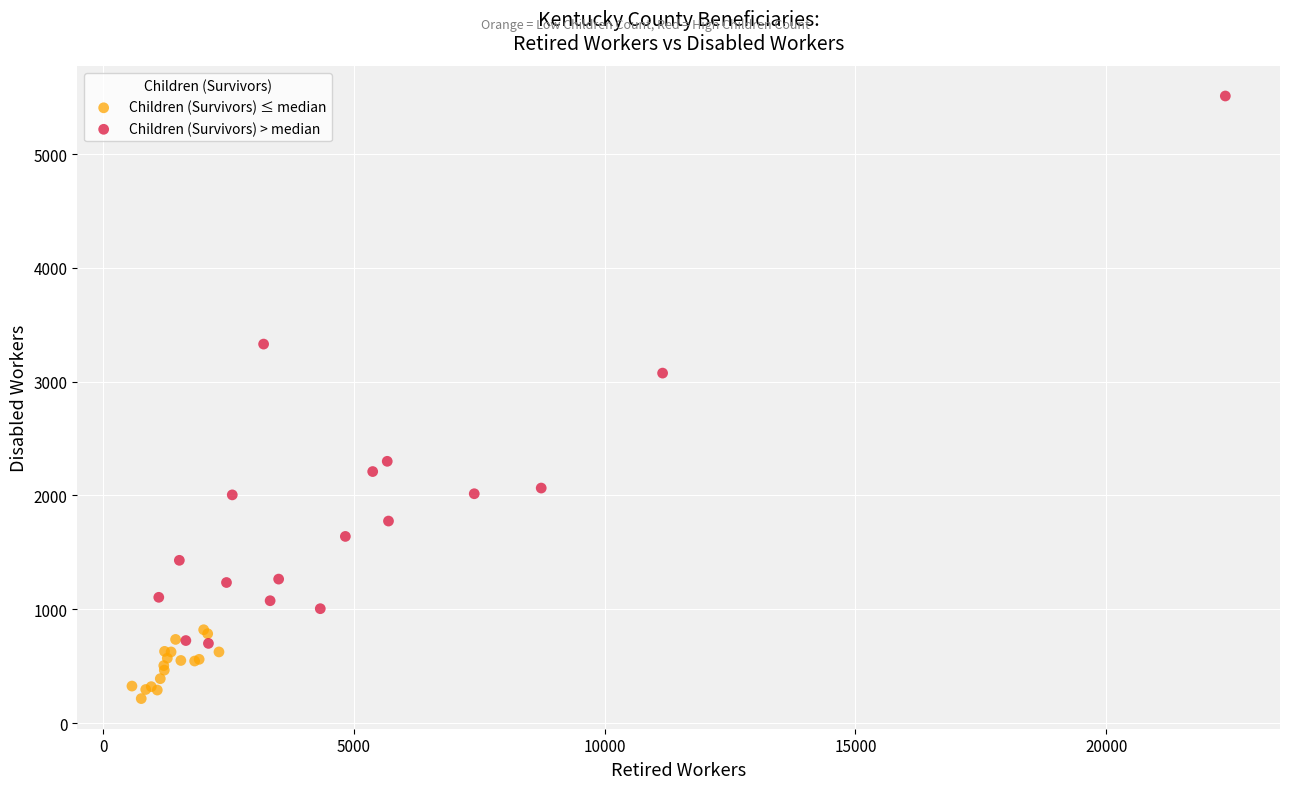

Which series contains the lowest Y value?

Children (Survivors) ≤ median